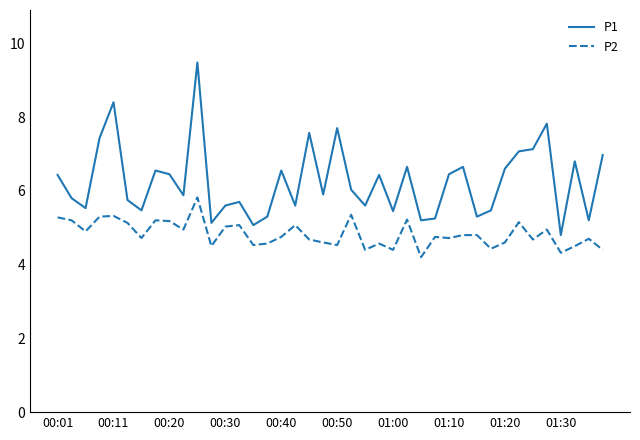

What is the difference between the maximum and minimum values in the P1 series?

4.7